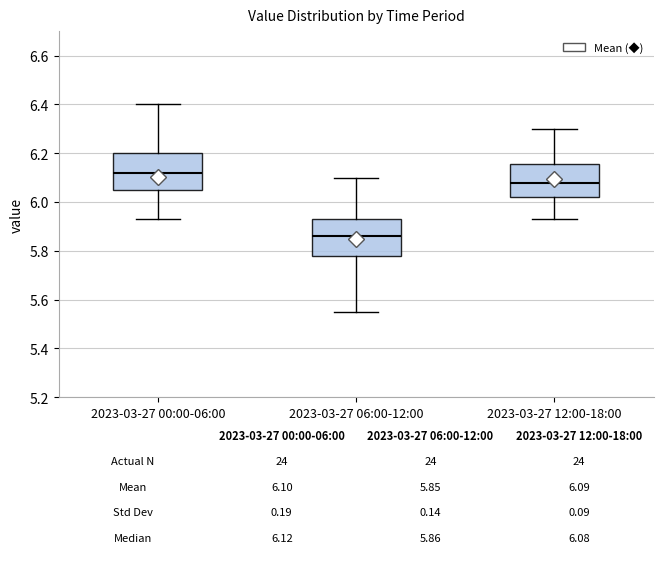

Which box has the highest median line?

2023-03-27 00:00-06:00